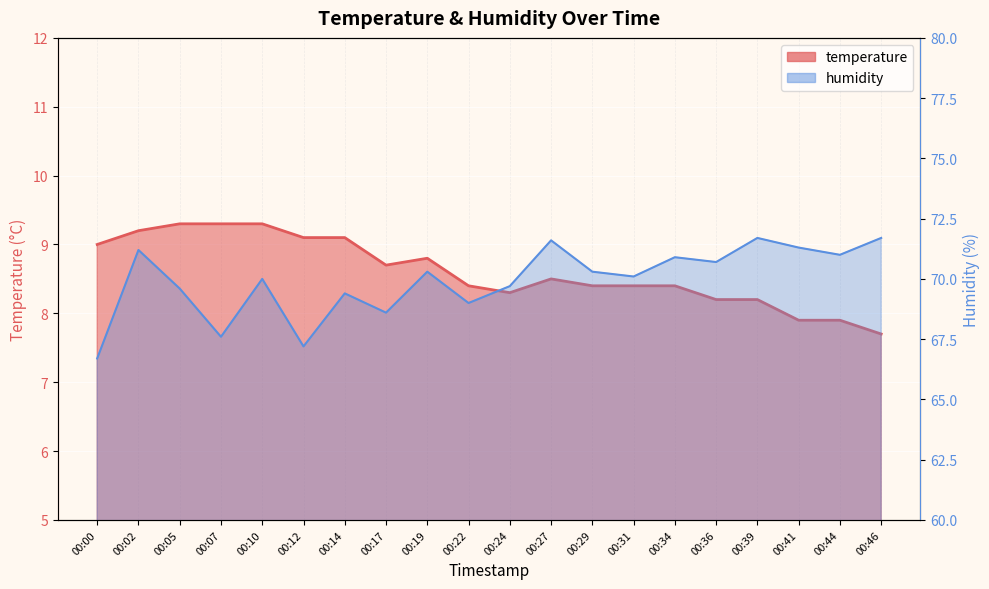

Which label corresponds to the largest value in the chart?

00:39